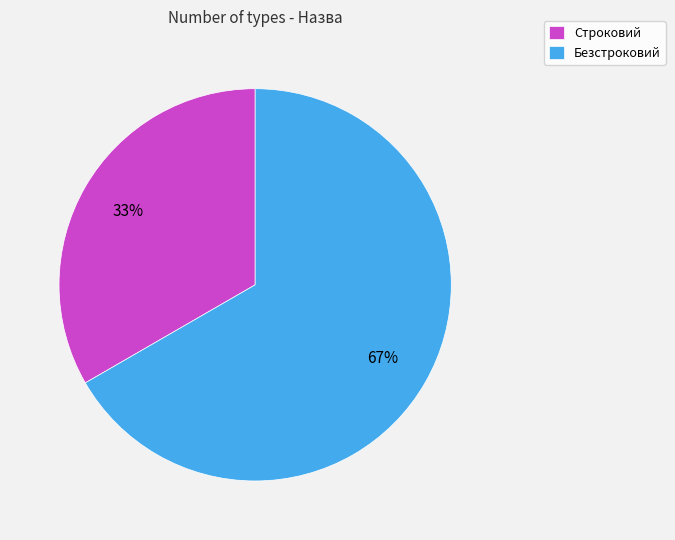

To the nearest percent, what percentage of the pie is Строковий?

33%